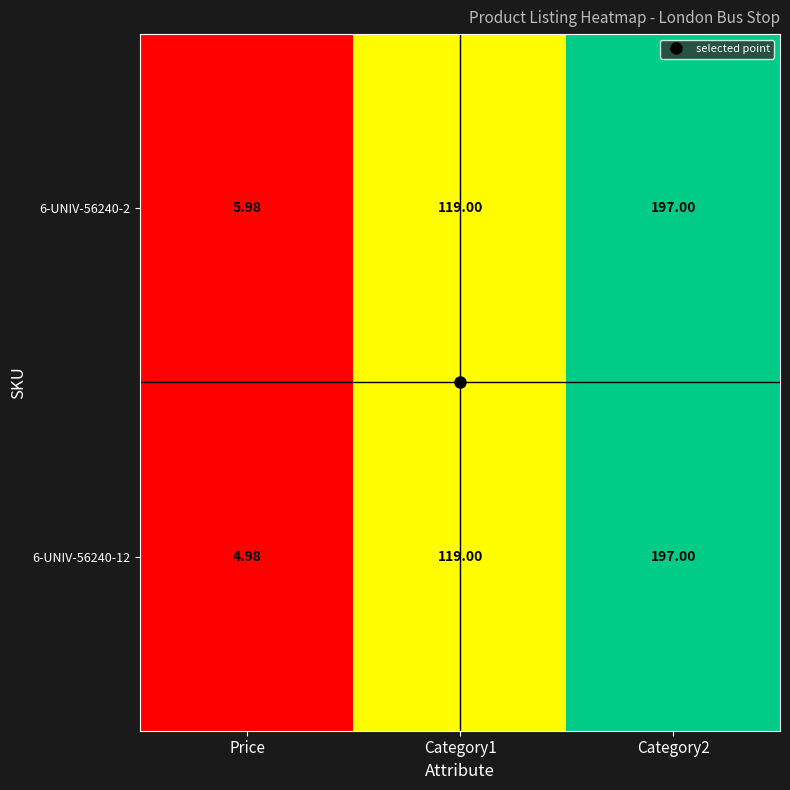

Which category has the lowest value in the 6-UNIV-56240-2 series?

Price